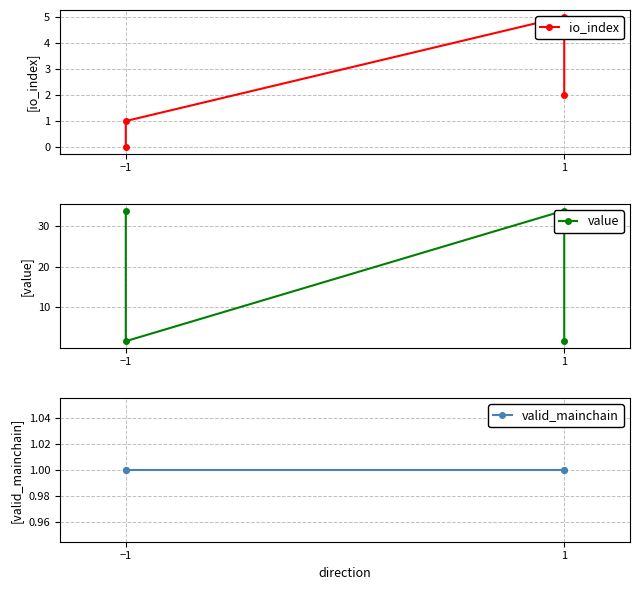

Reading right to left, transcribe all the data shown in this chart.

io_index: 2.0	5.0	1.0	0.0
value: 1.8	33.7	1.8	33.7
valid_mainchain: 1.0	1.0	1.0	1.0